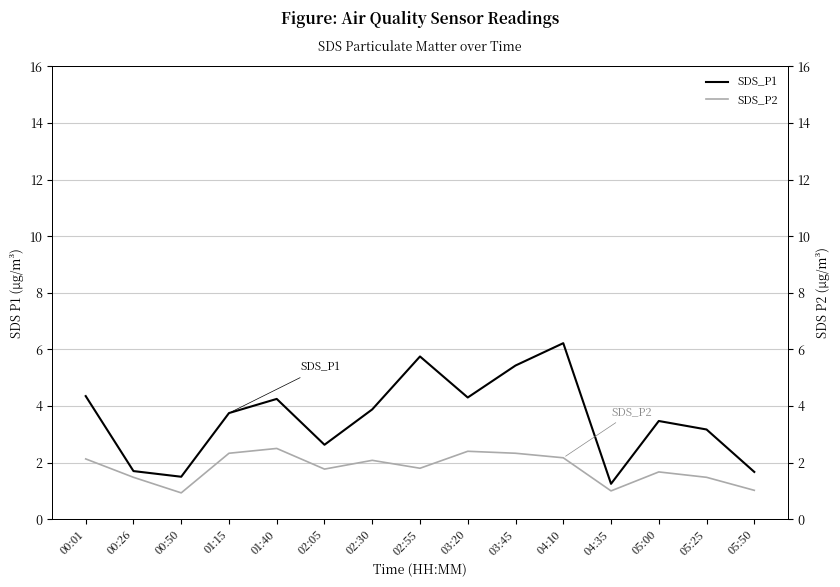

At which label does SDS_P1 first exceed 3?

00:01